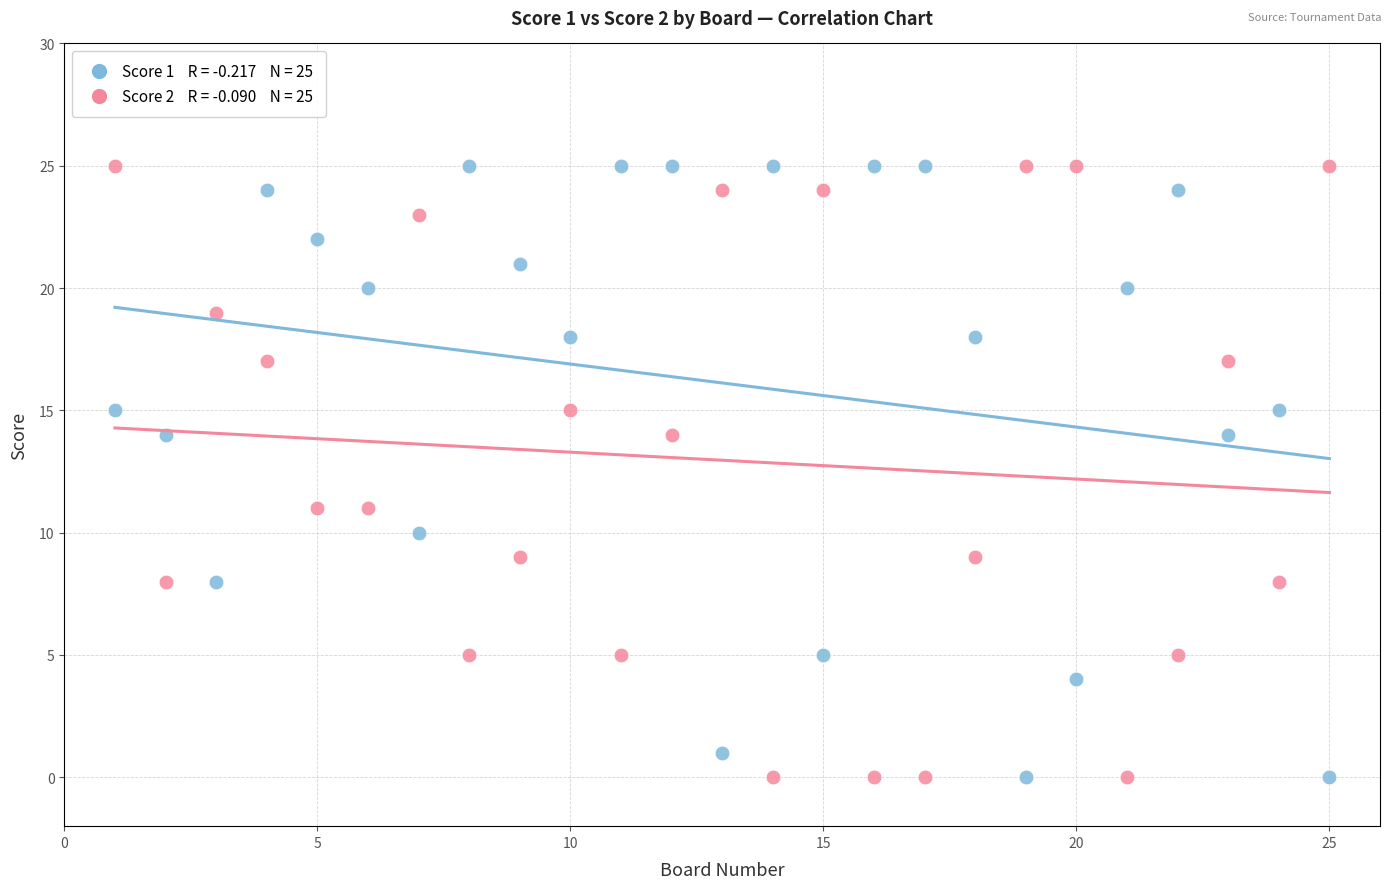

Across all data points, what is the range of Y values (max minus min)?

25